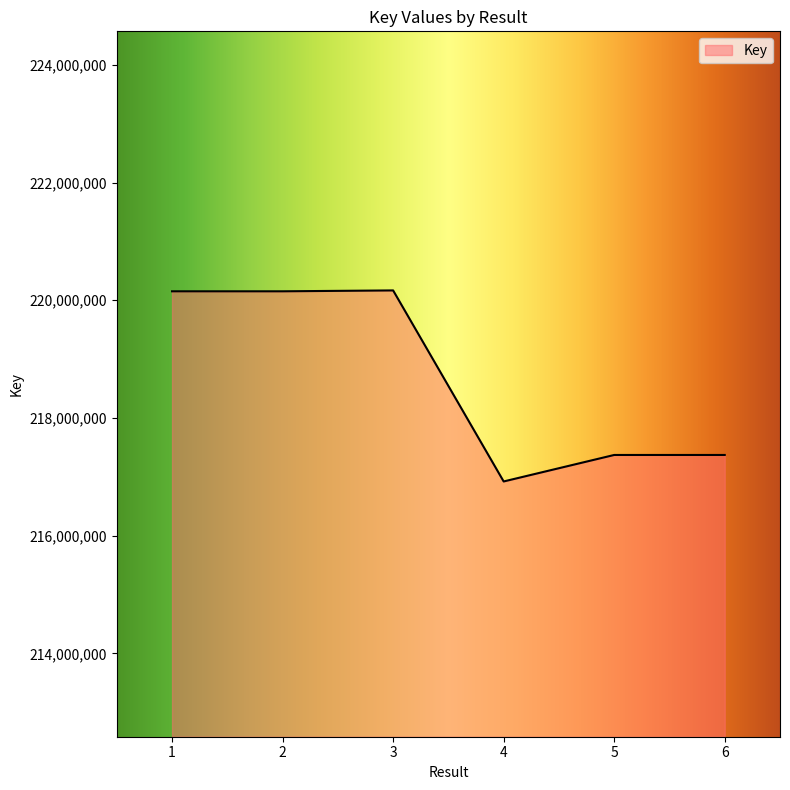

True or false: the data has more than 0 interior local peaks.

True